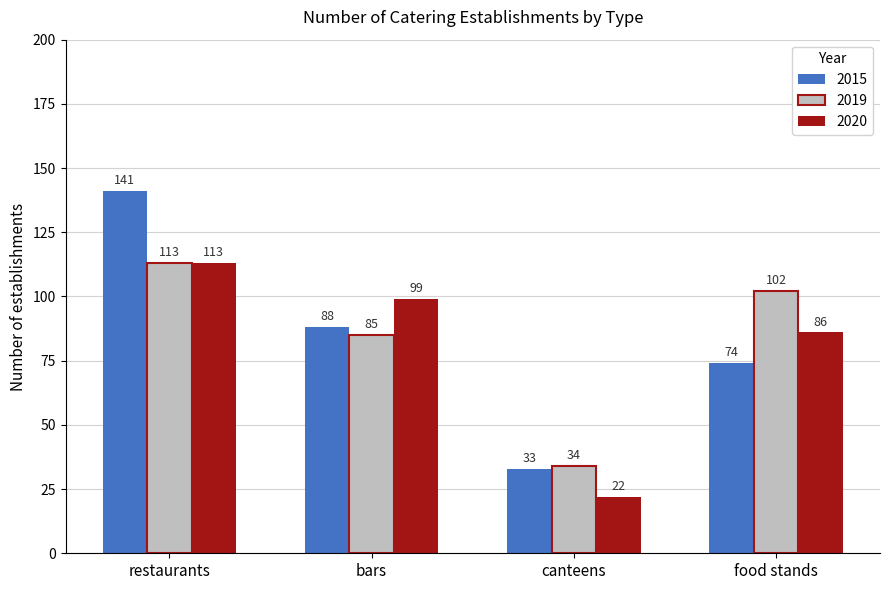

Rank the categories by 2019 value from lowest to highest.

canteens, bars, food stands, restaurants